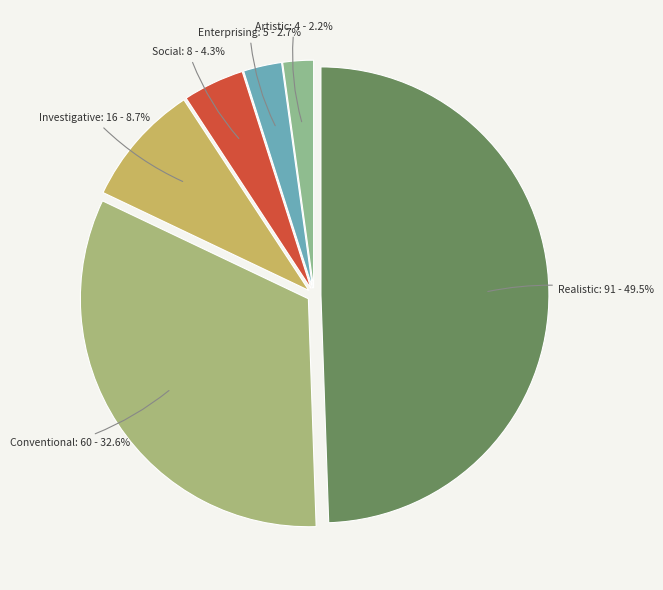

True or false: Conventional accounts for 19% of the total.

False